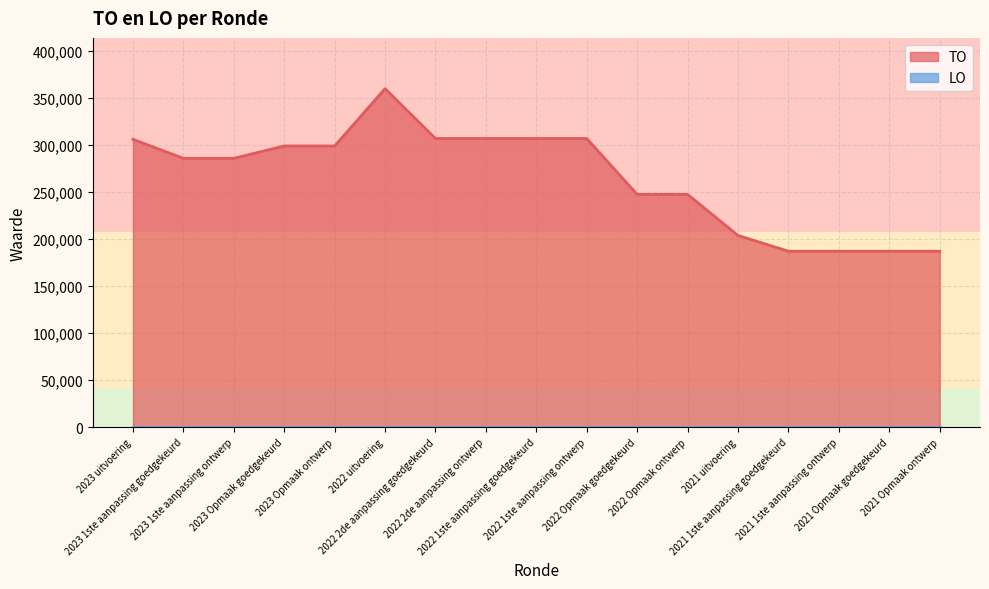

What position from the left is 2023 uitvoering?

1